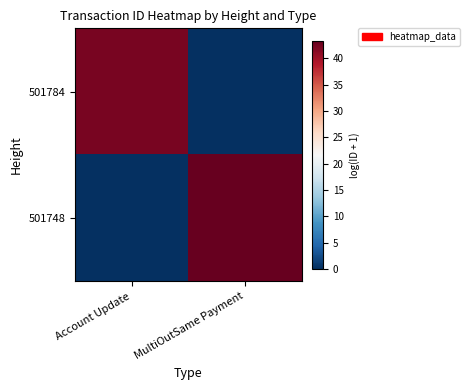

Which series has the largest range (max minus min)?

501748